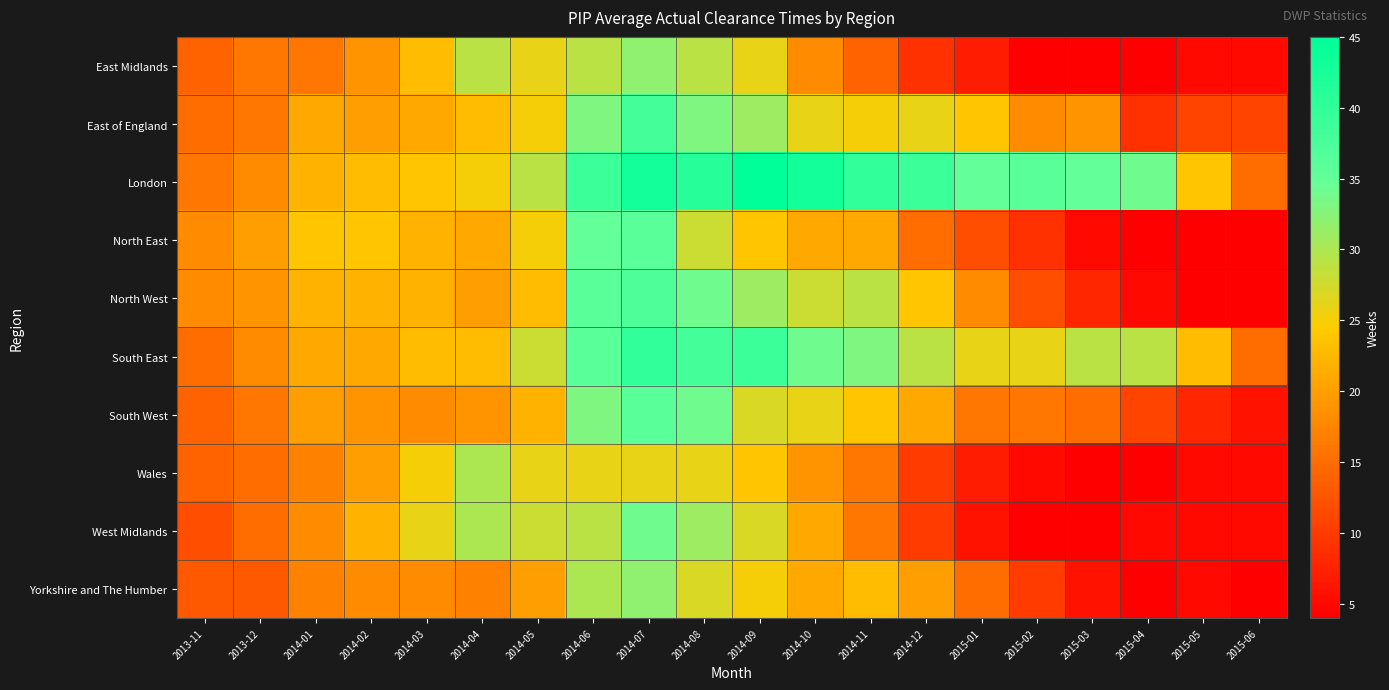

Rank the series at 2013-11 from lowest to highest value.

West Midlands, Yorkshire and The Humber, East Midlands, South West, Wales, East of England, South East, London, North East, North West